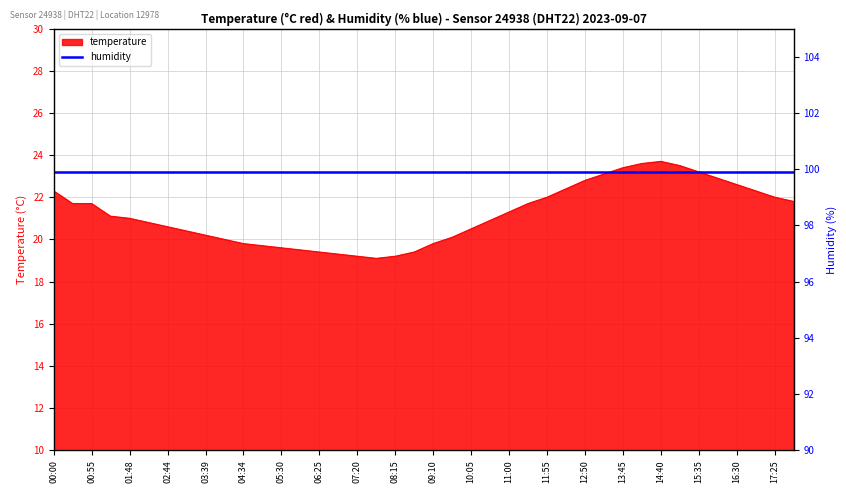

List the labels in order of value, smallest first.

07:47, 07:20, 08:15, 06:52, 06:25, 08:42, 05:57, 05:30, 05:02, 04:34, 09:10, 04:07, 09:37, 03:39, 03:11, 10:05, 02:44, 02:16, 10:32, 01:48, 01:23, 11:00, 00:28, 00:55, 11:27, 17:52, 11:55, 17:25, 00:00, 16:57, 12:22, 16:30, 12:50, 16:02, 13:17, 15:35, 13:45, 15:07, 14:12, 14:40